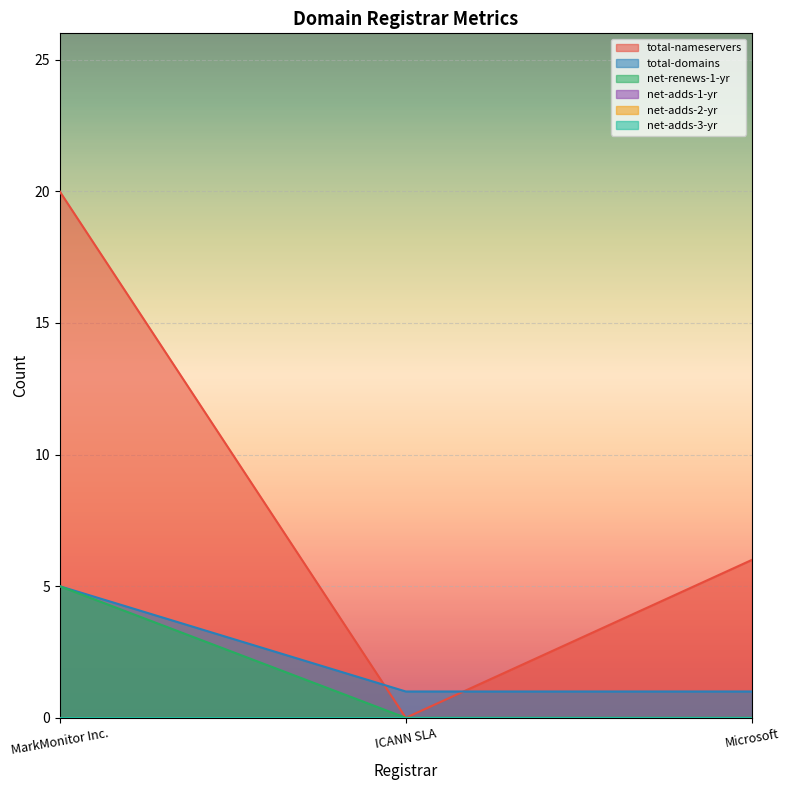

Count the total-domains values in the range 1 to 5.

3